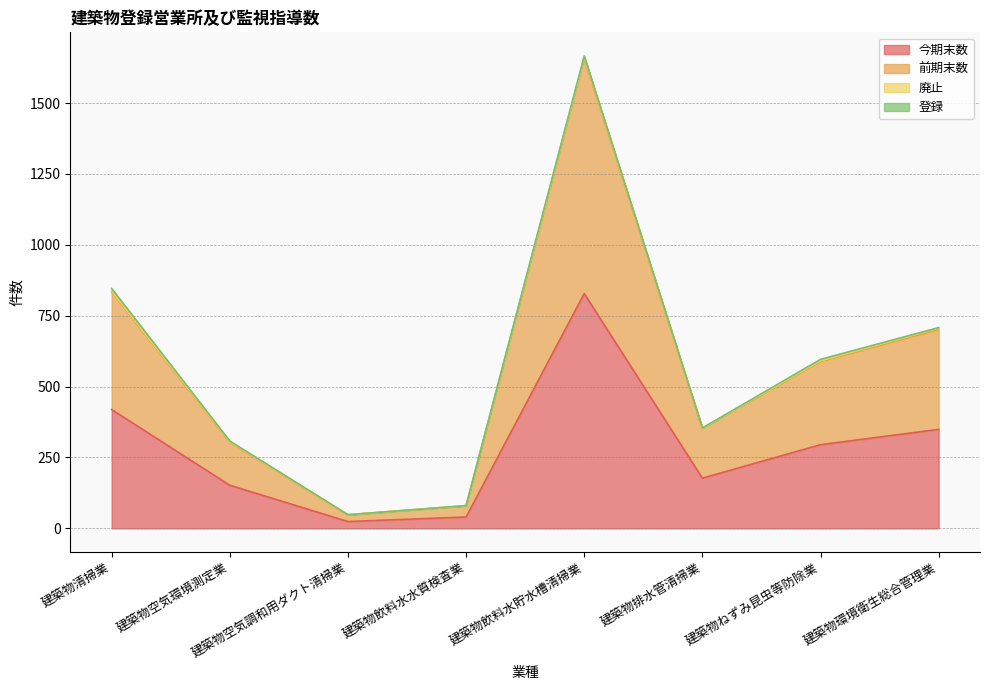

The 今期末数 series shows 349 at 建築物環境衛生総合管理業. True or false?

True